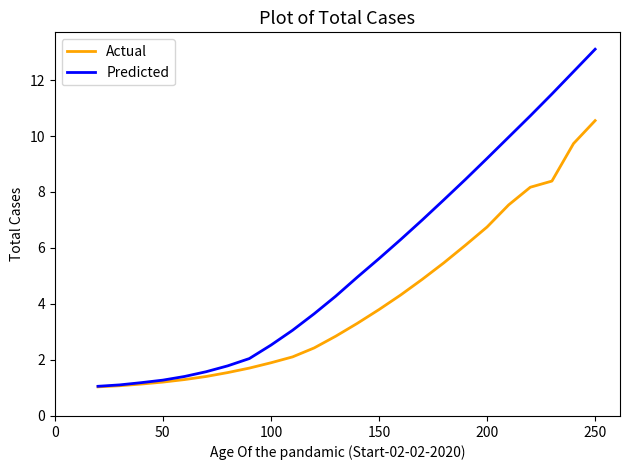

Which series has the largest total across all categories?

Predicted